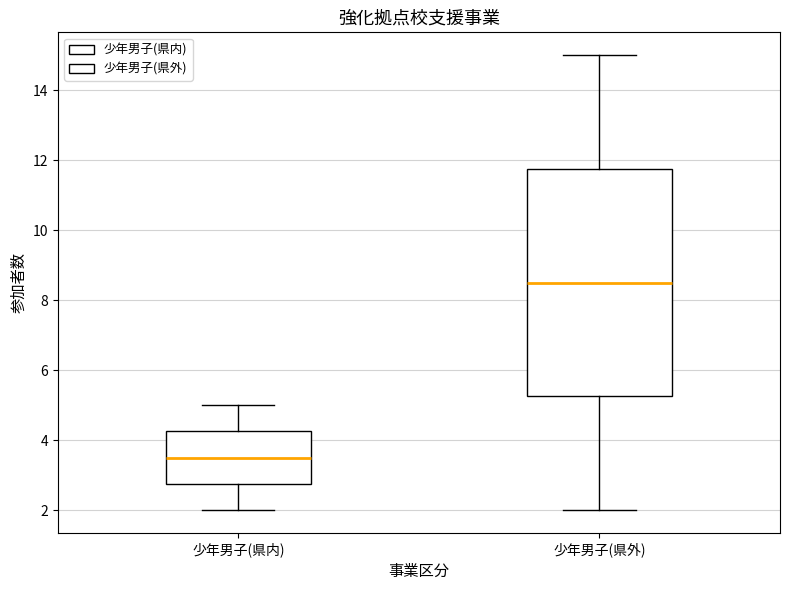

Where is the upper edge of the box for 少年男子(県外) on the y-axis? The values are not printed on the chart, so give them approximately, as read against the axis.

11.8